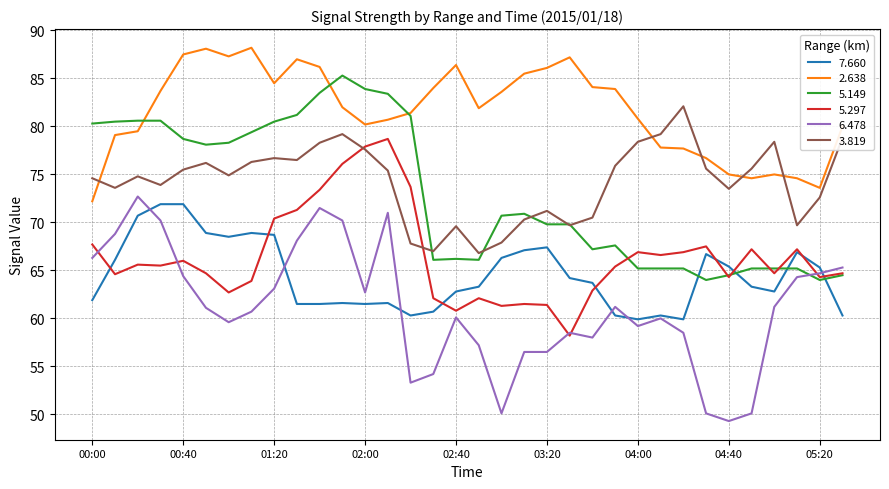

Which series has the largest range (max minus min)?

6.478